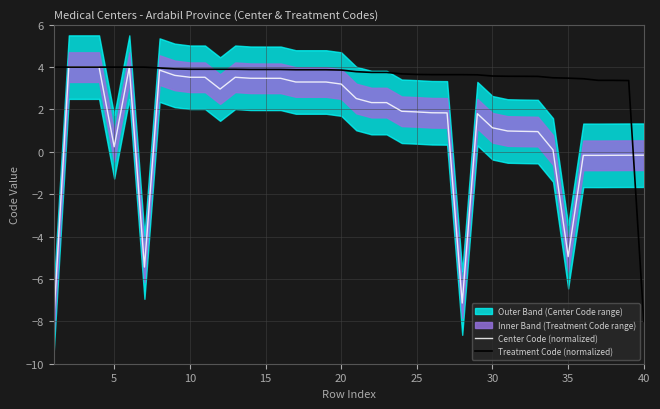

What is the minimum value for Treatment Code (normalized)?

-8.0